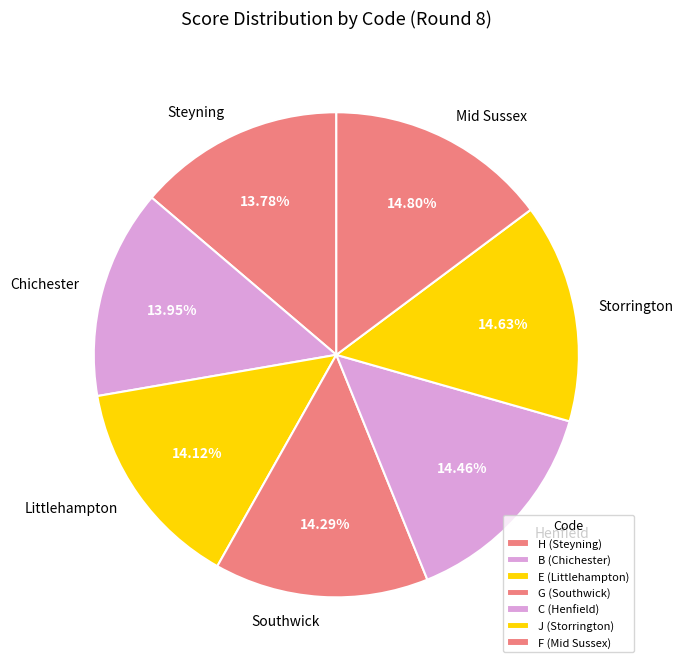

What is the ratio of the value at Steyning to the value at Chichester?

1.0